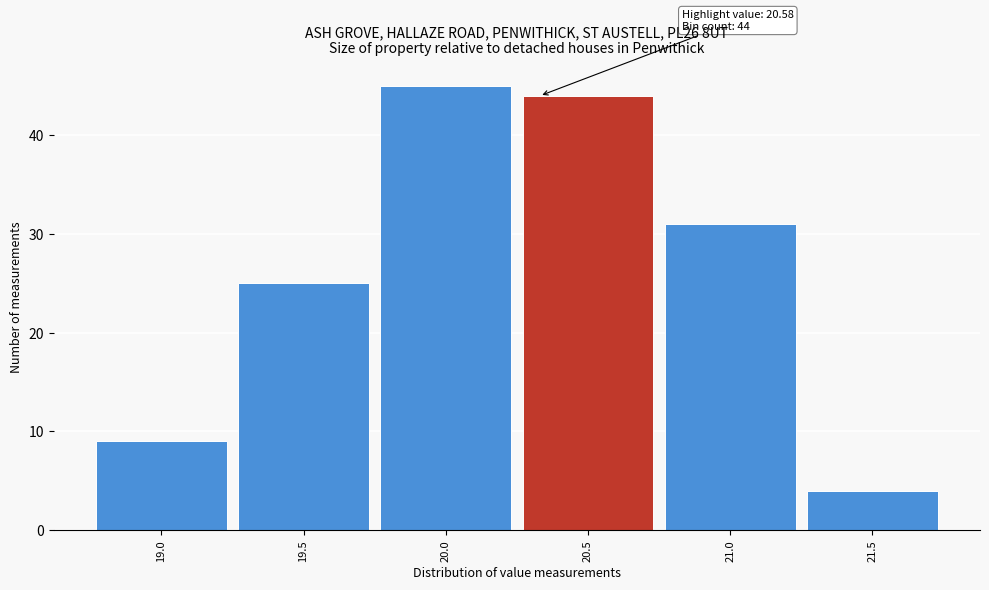

Reading left to right, list all the values displayed in this chart.

19.0=9	19.5=25	20.0=45	20.5=44	21.0=31	21.5=4